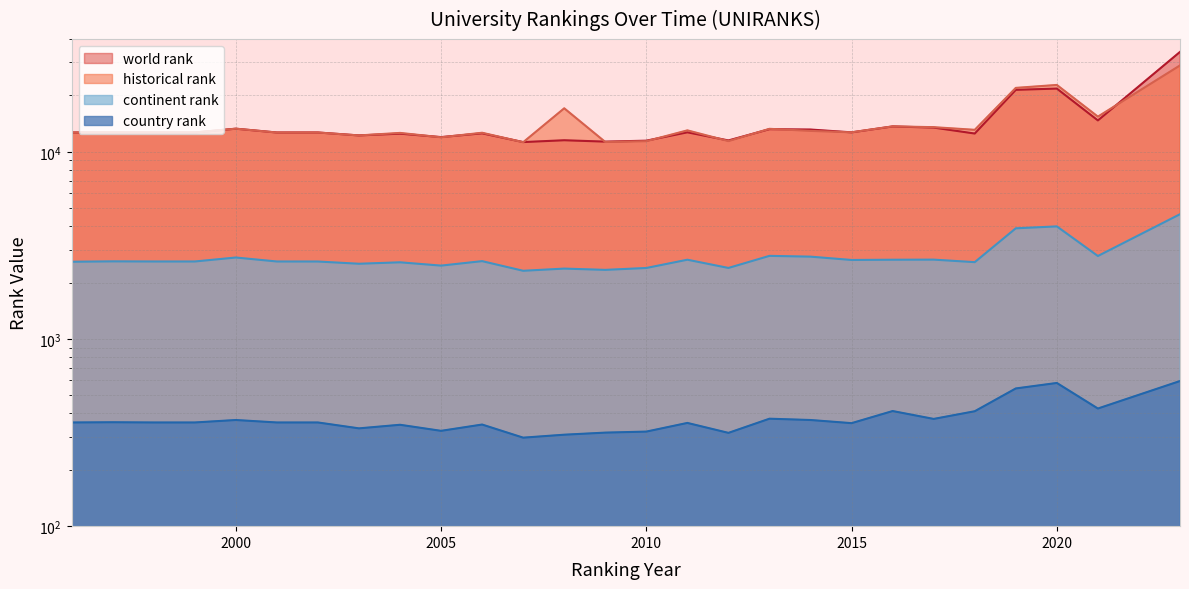

The country rank series shows 582.0 at 2020. True or false?

True